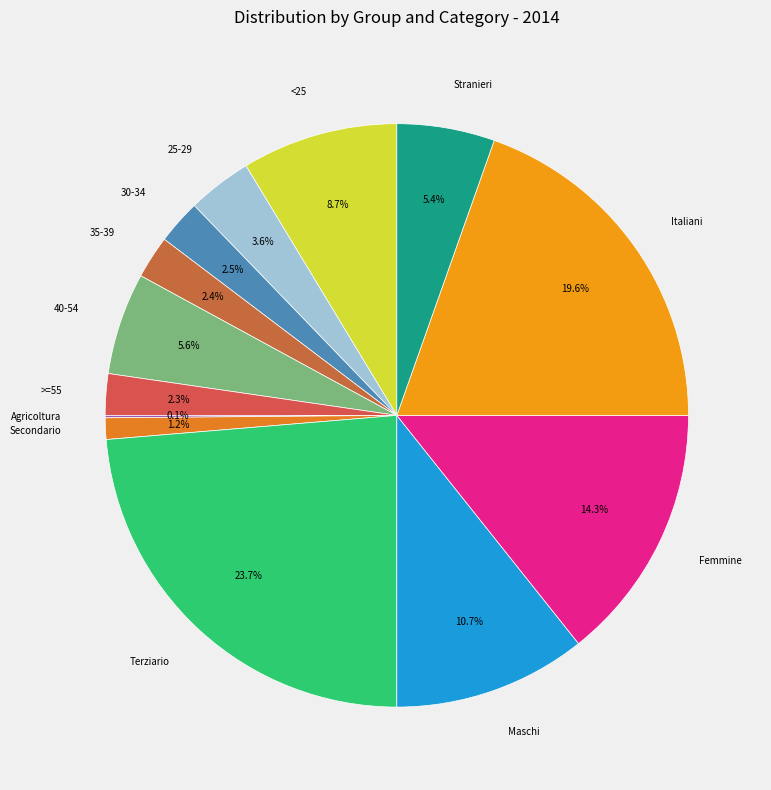

What is the ratio of the value at Stranieri to the value at 30-34?

2.2